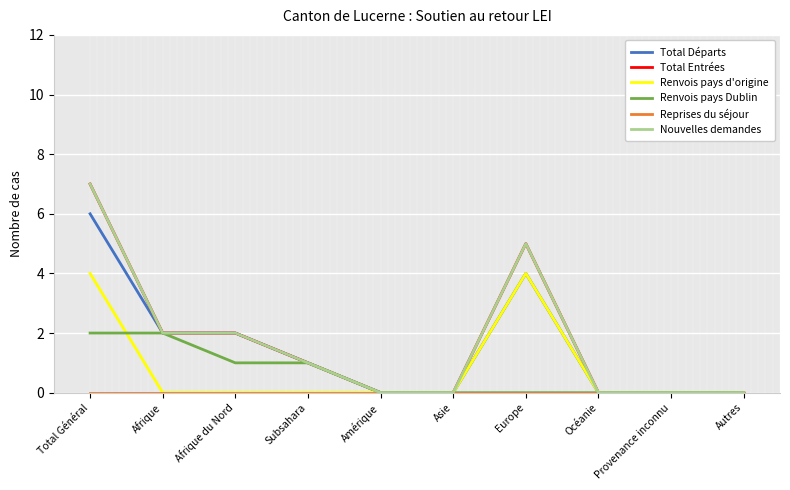

True or false: Renvois pays d'origine has a value of 4 at Total Général.

True